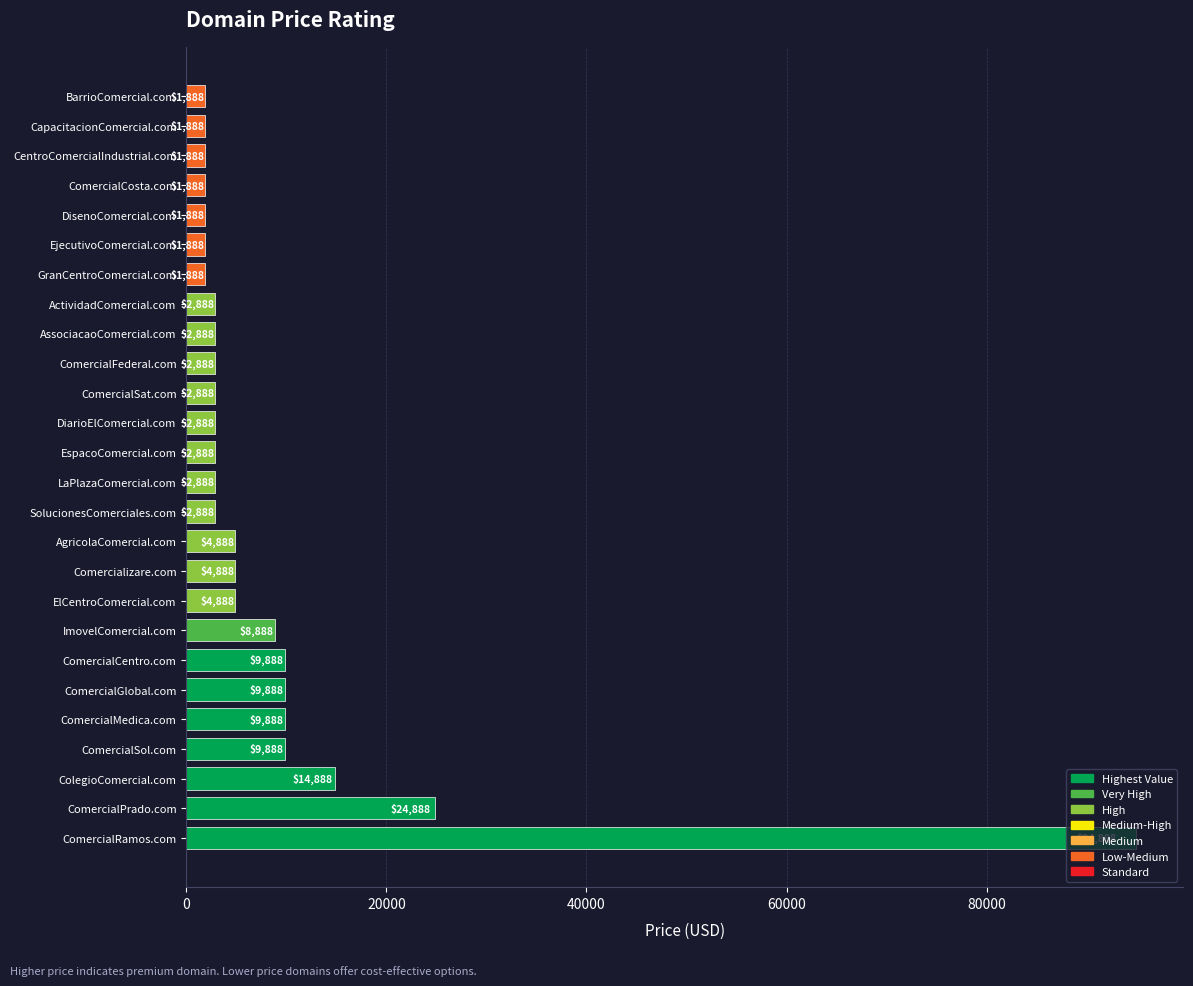

The chart shows a value of 1888 at CentroComercialIndustrial.com. True or false?

True